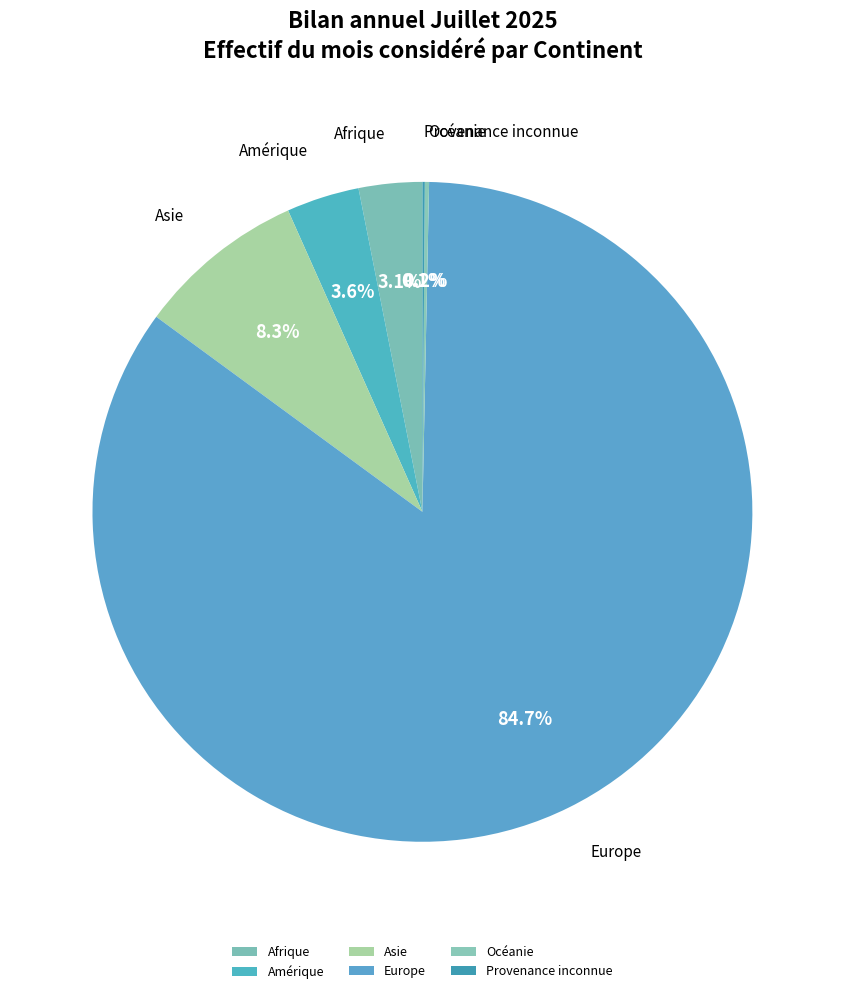

Is there any slice that represents more than half of the pie?

Yes